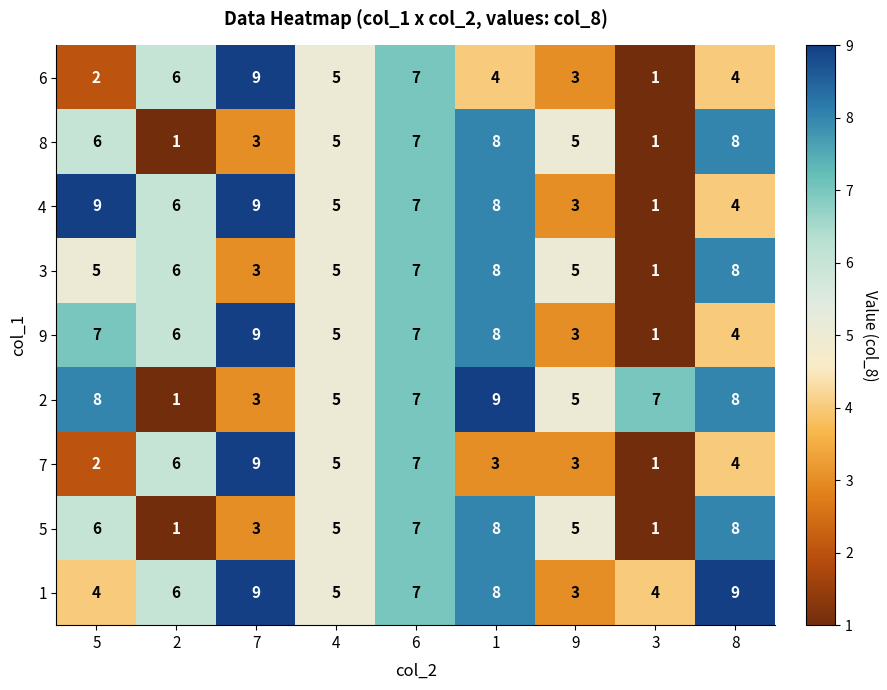

At which category is the sum across all series the highest?

1